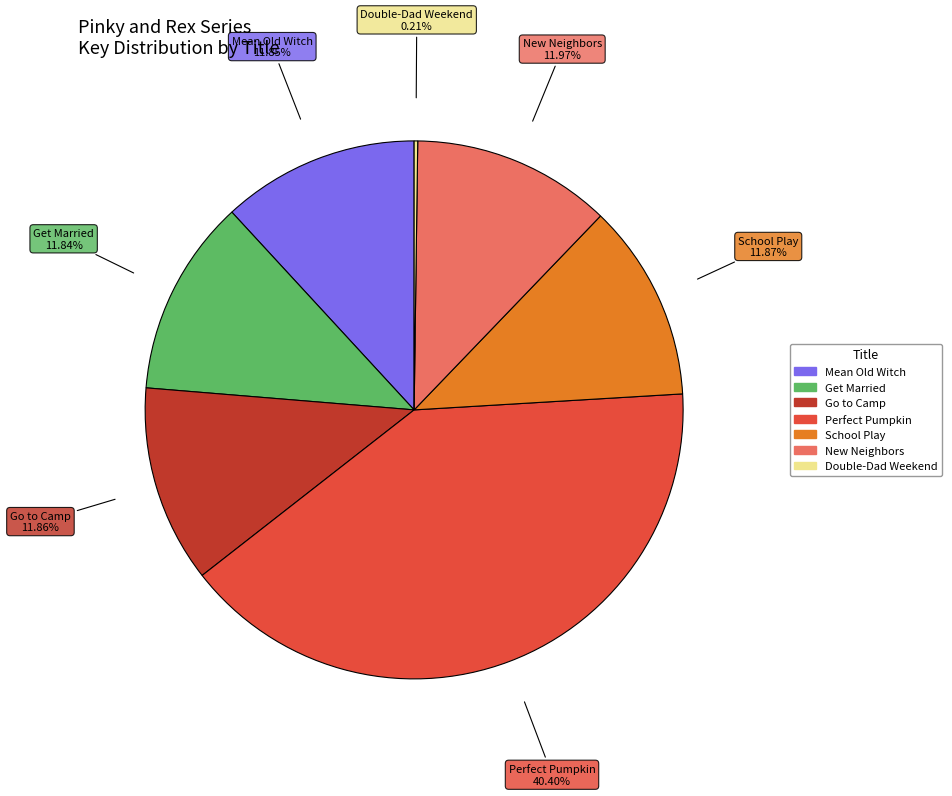

Is there any slice that represents more than half of the pie?

No